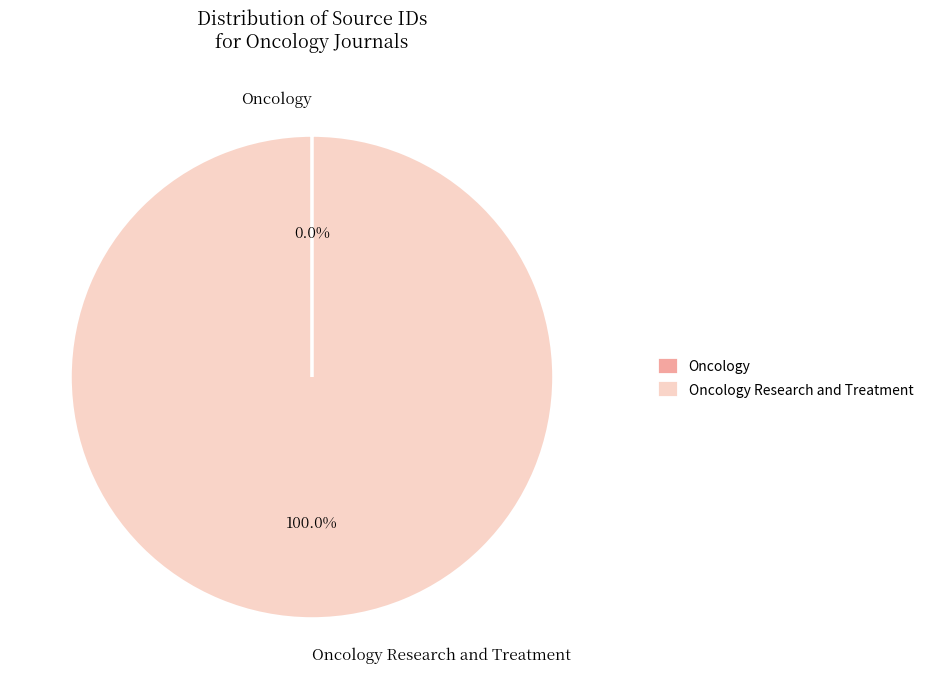

Is there any slice that represents more than half of the pie?

Yes